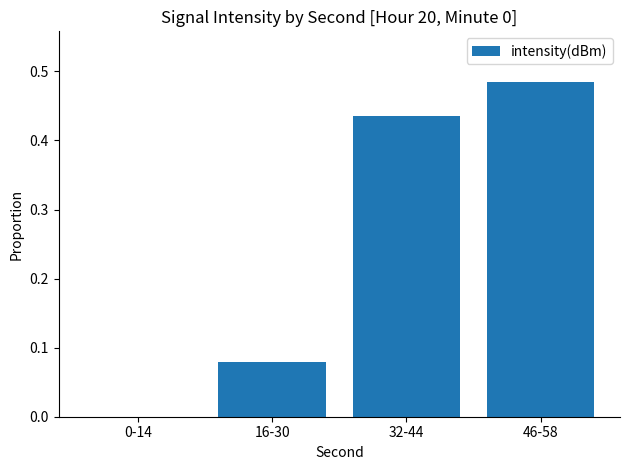

True or false: the data shows 0.0 at 0-14.

True